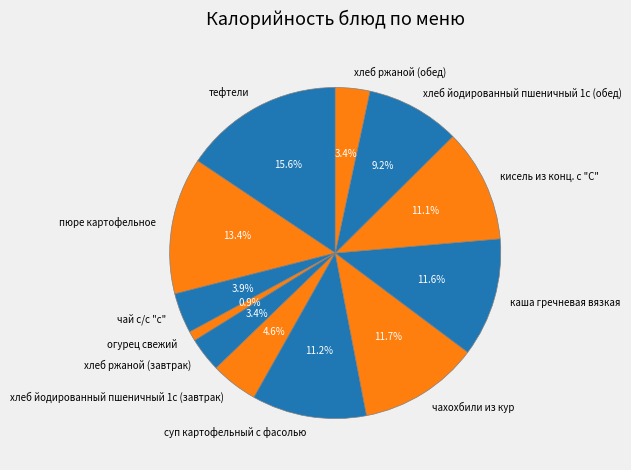

Approximately how many times larger is the value at хлеб ржаной (завтрак) compared to чай с/с "с"?

0.9